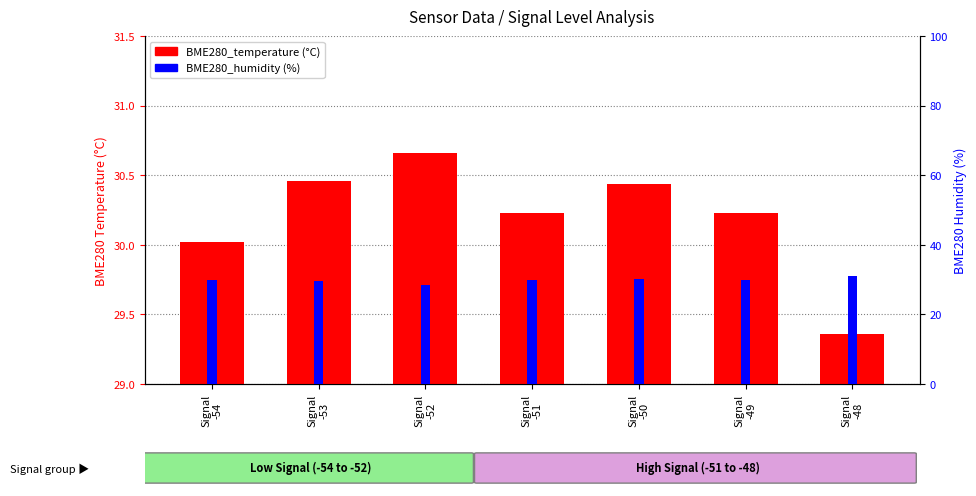

What is the value of the BME280_humidity bar at the 5th from the left?

30.1